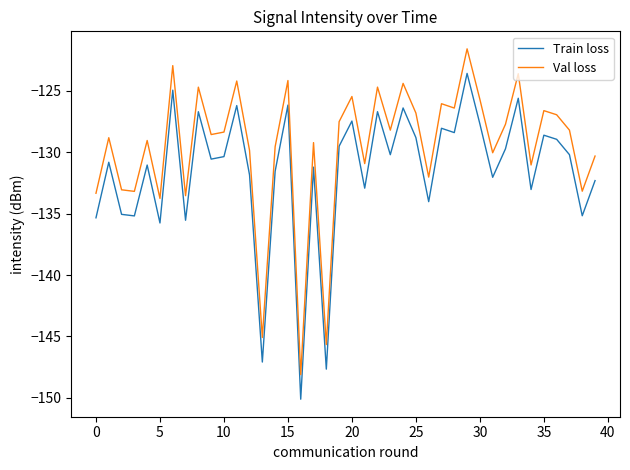

True or false: Train loss and Val loss cross at least once.

False